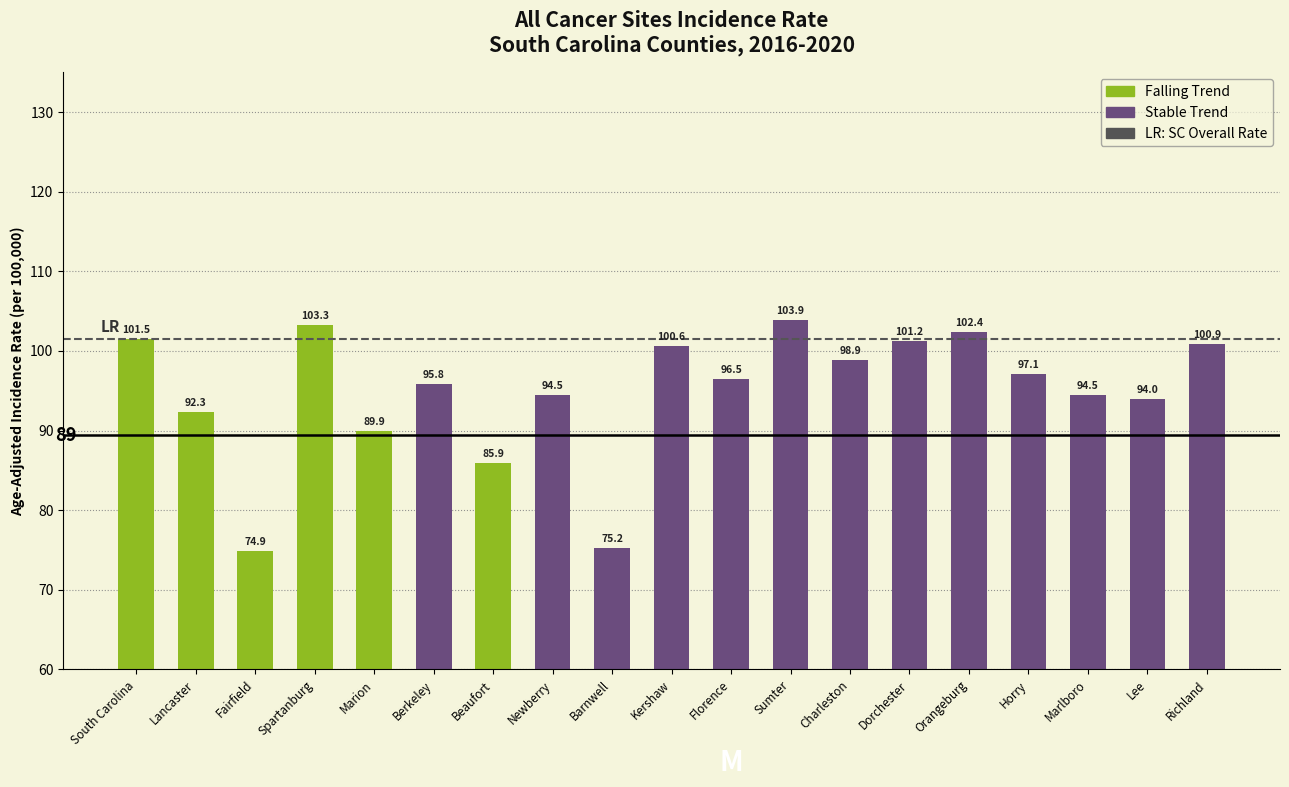

Is it true that the value at South Carolina is 101.5?

True